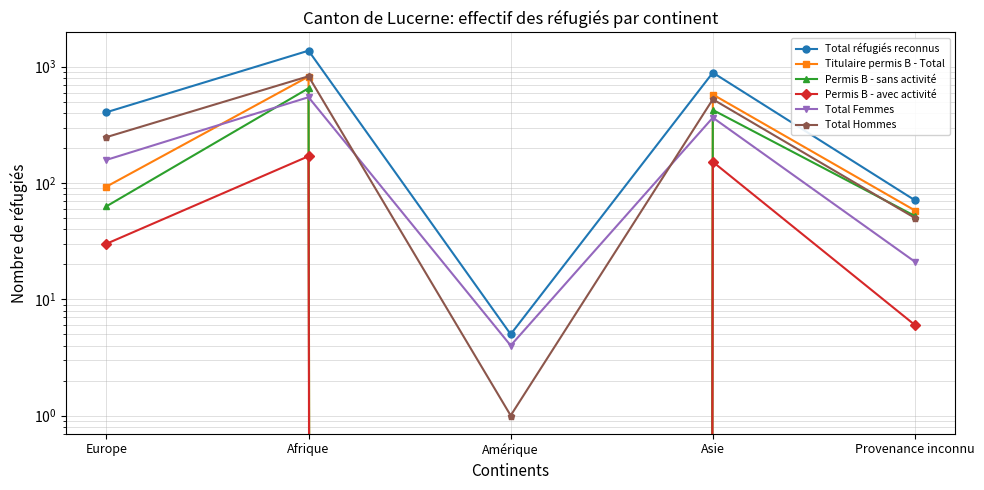

What is the sum of all Total réfugiés reconnus values?

2747